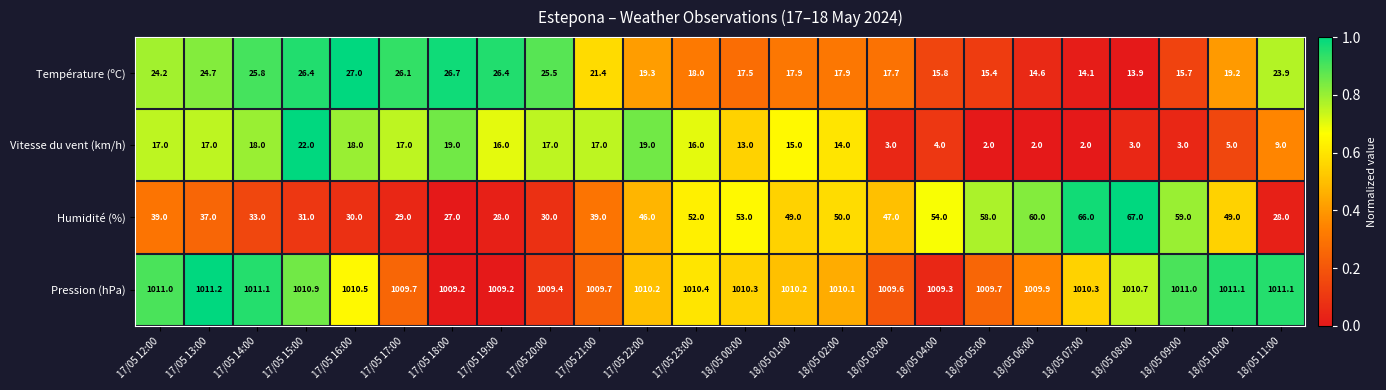

The Vitesse du vent (km/h) series shows 17.0 at 17/05 21:00. True or false?

True